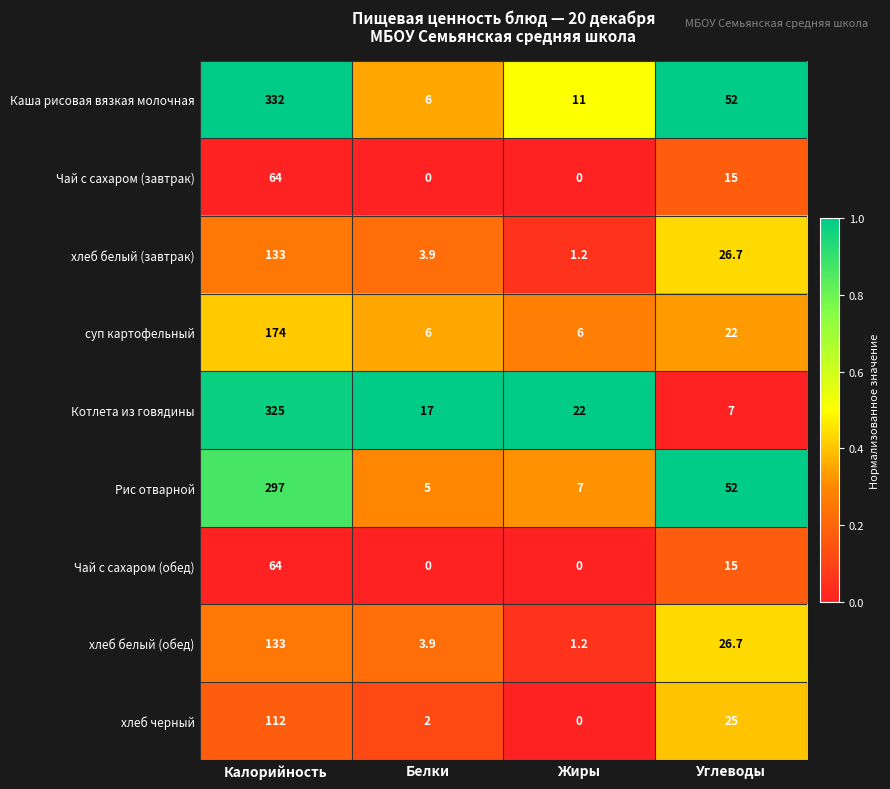

List the labels in order of Котлета из говядины value, smallest first.

Углеводы, Белки, Жиры, Калорийность